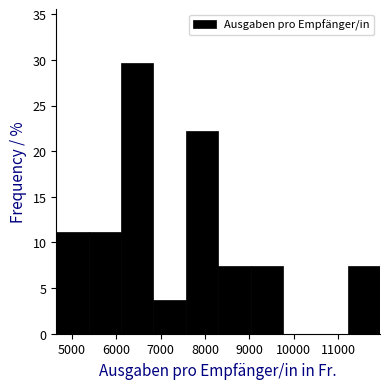

How tall is the bar that spans 9000 to 9800 on the x-axis? Neither the bar edges nor the heights are printed on the chart, so give them approximately, as read against the axes.

7.5